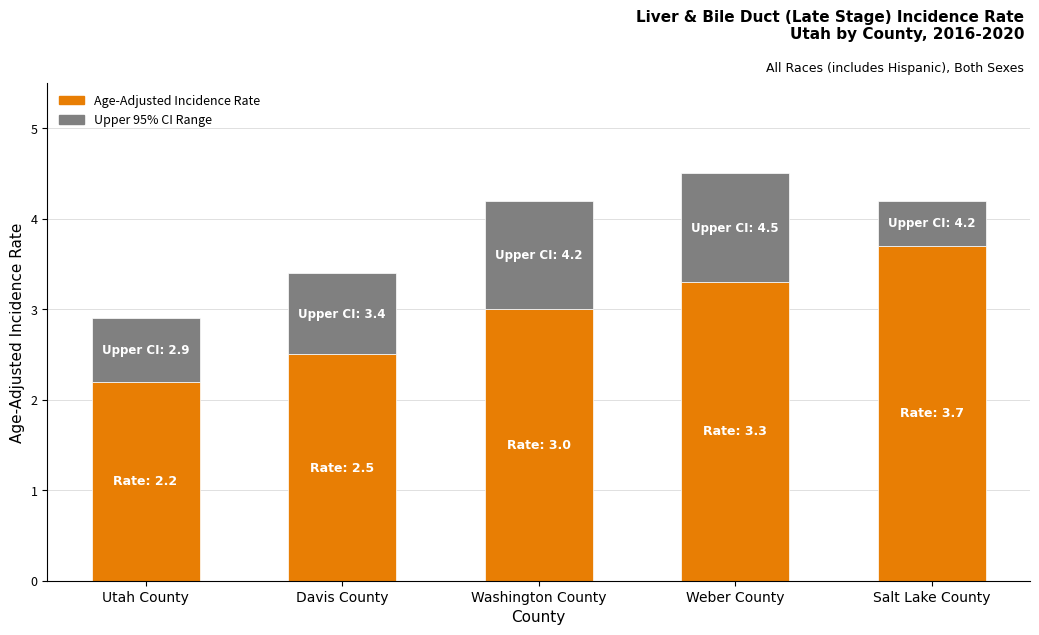

At which category is the sum across all series the highest?

Weber County